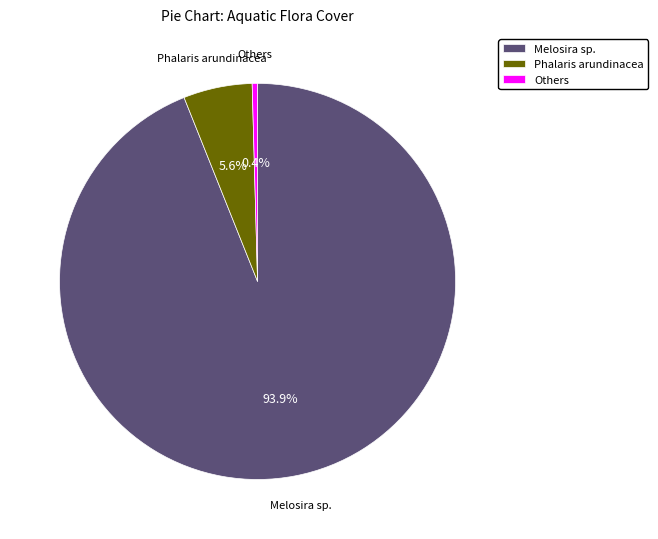

To the nearest percent, what is the average slice percentage?

33%